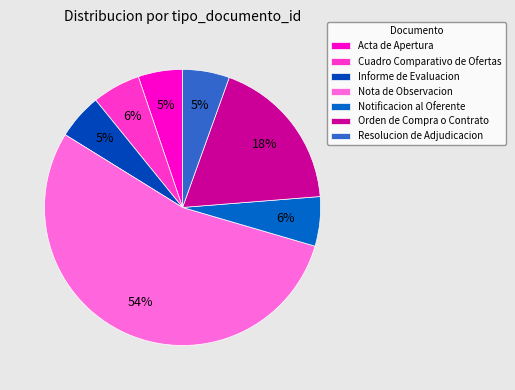

Rank the categories by value from lowest to highest.

Acta de Apertura, Informe de Evaluacion, Resolucion de Adjudicacion, Cuadro Comparativo de Ofertas, Notificacion al Oferente, Orden de Compra o Contrato, Nota de Observacion